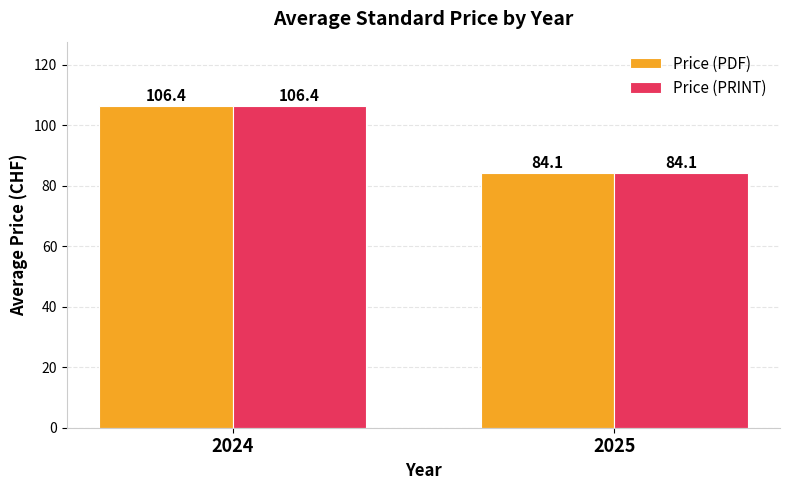

What is the value of the Price (PRINT) bar at the 1st from the left?

106.4